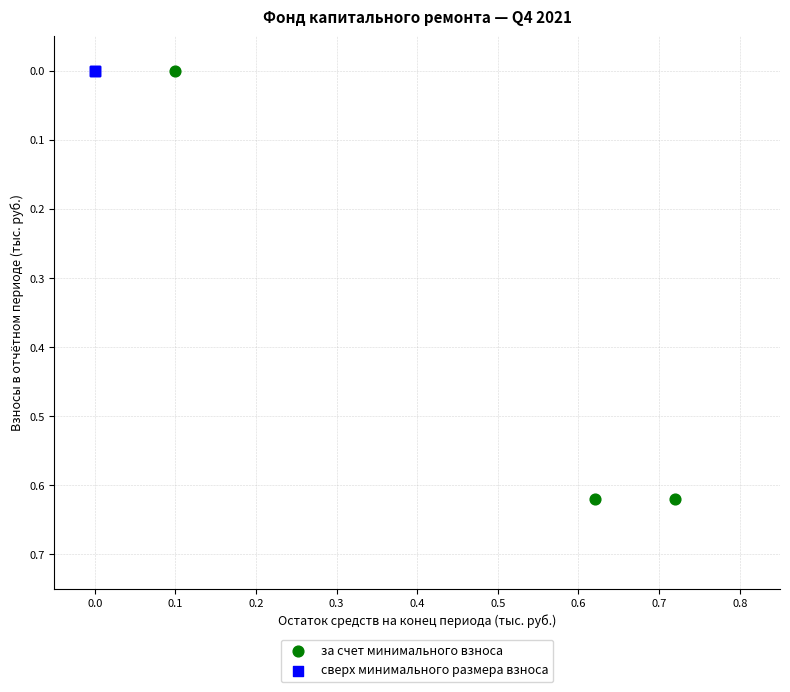

What are all the series names shown in the legend?

за счет минимального взноса, сверх минимального размера взноса